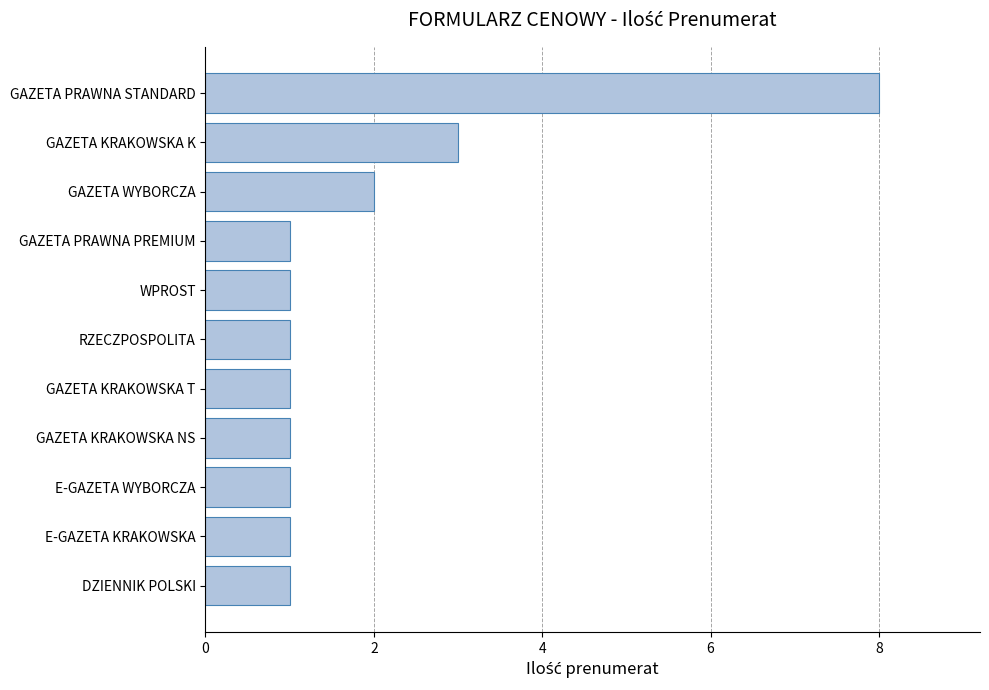

Which label corresponds to the largest value in the chart?

GAZETA PRAWNA STANDARD